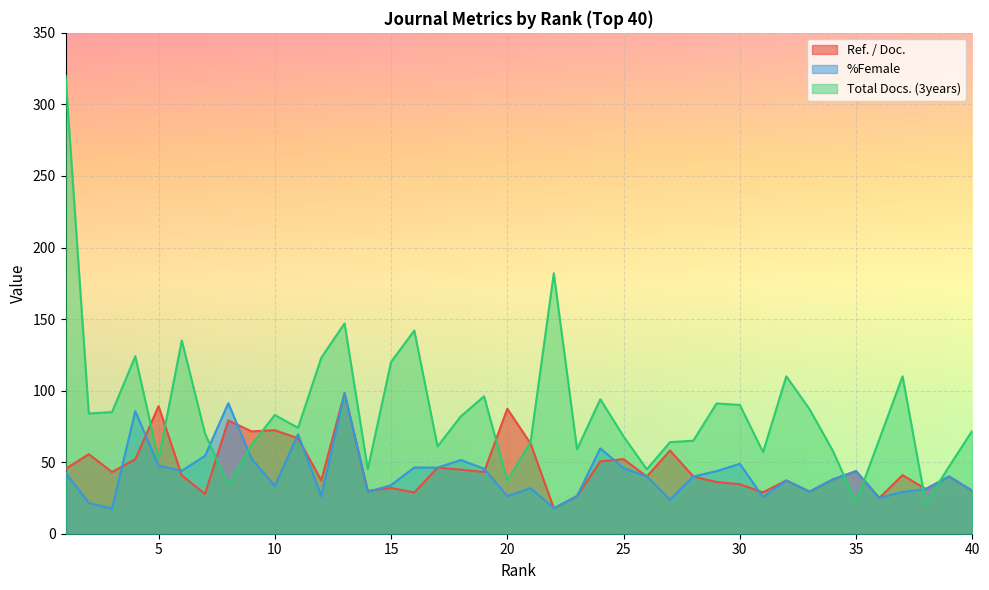

What is the average value of the Ref. / Doc. series?

46.4